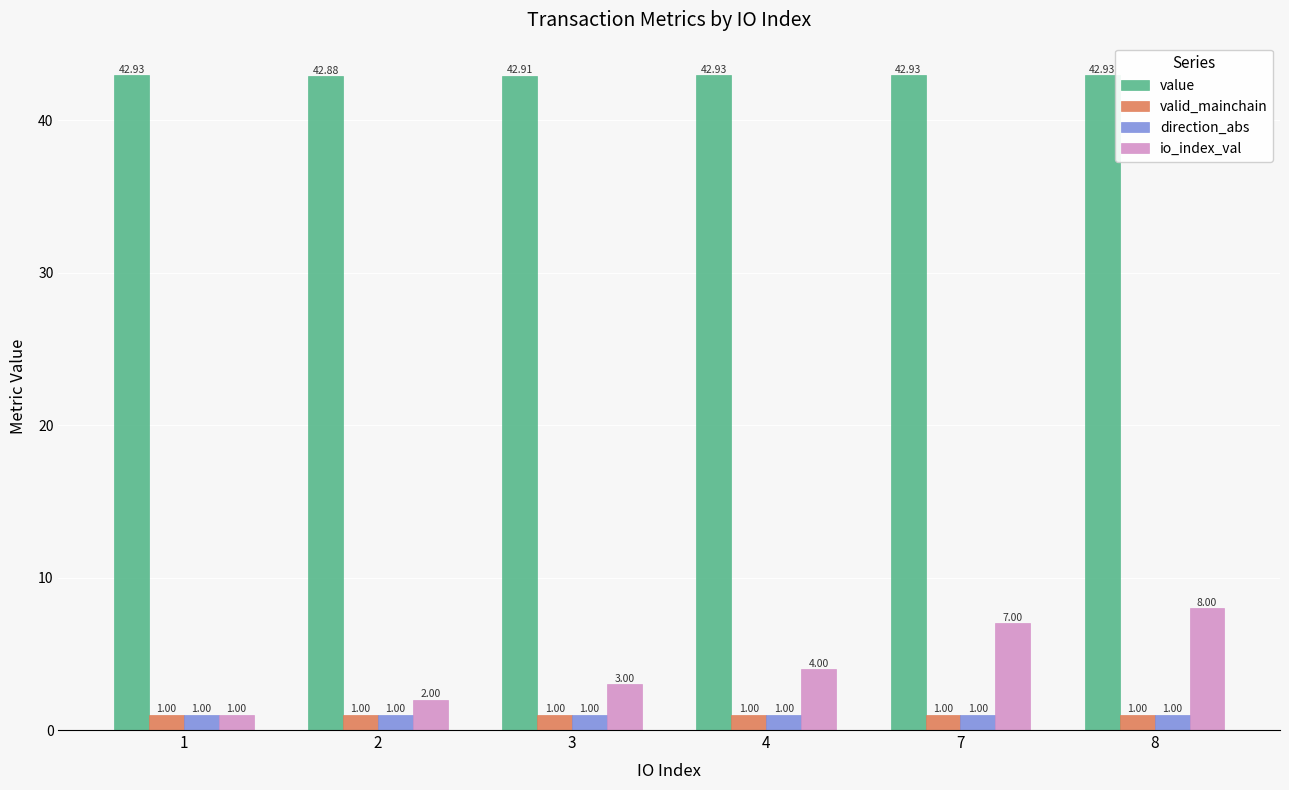

Are the bars grouped side by side (vs. stacked)?

Yes